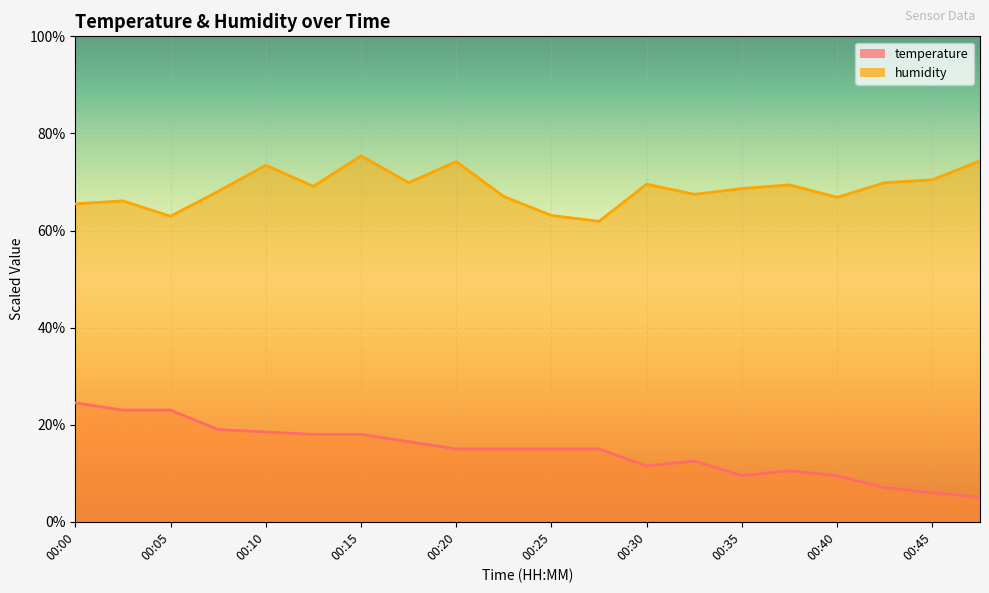

What is the difference between the second highest and minimum values in the temperature series?

18.0